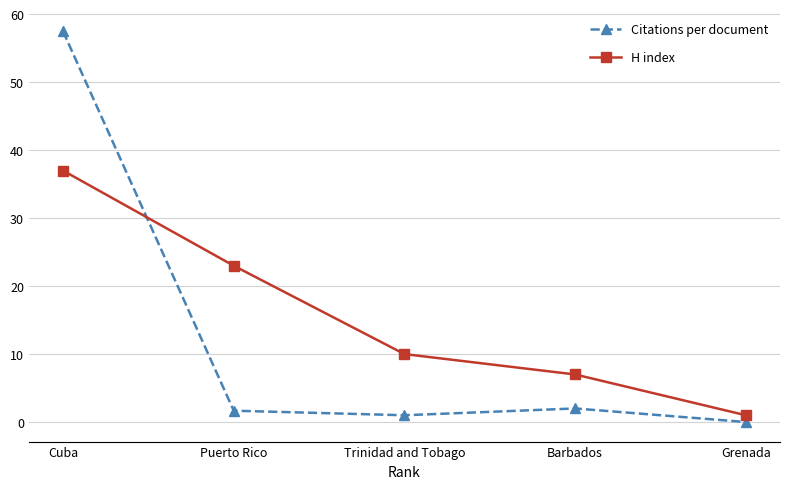

Which series has the widest spread of values?

Citations per document